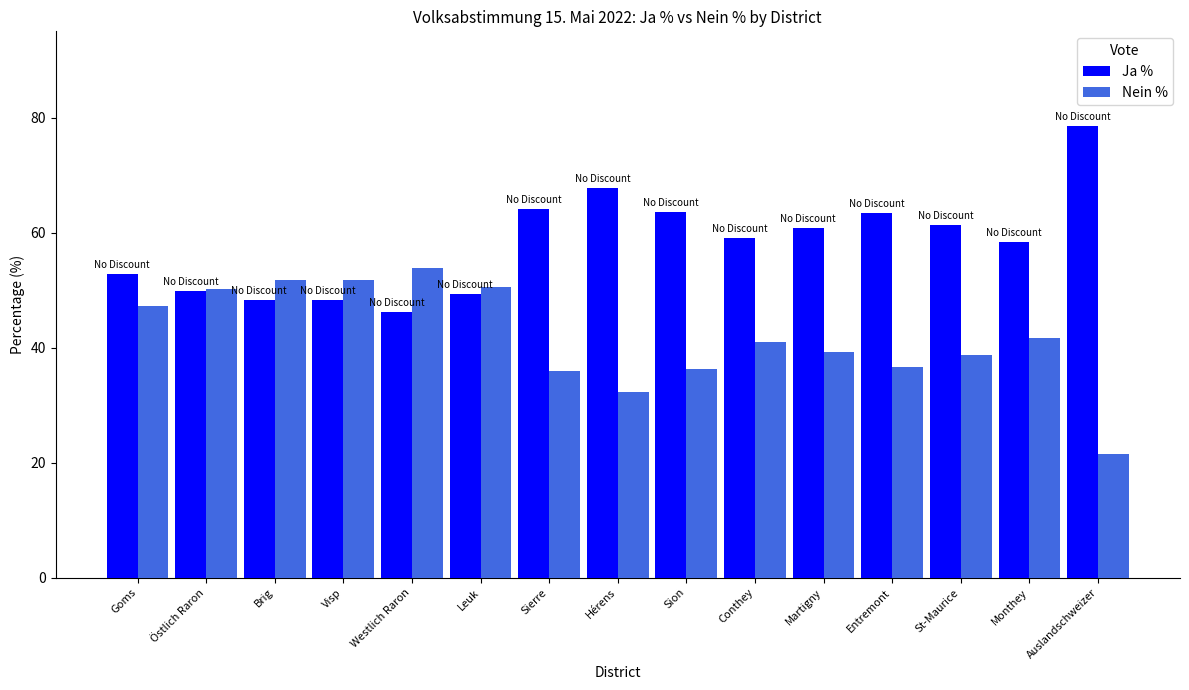

The Ja % series shows 61.3 at St-Maurice. True or false?

True